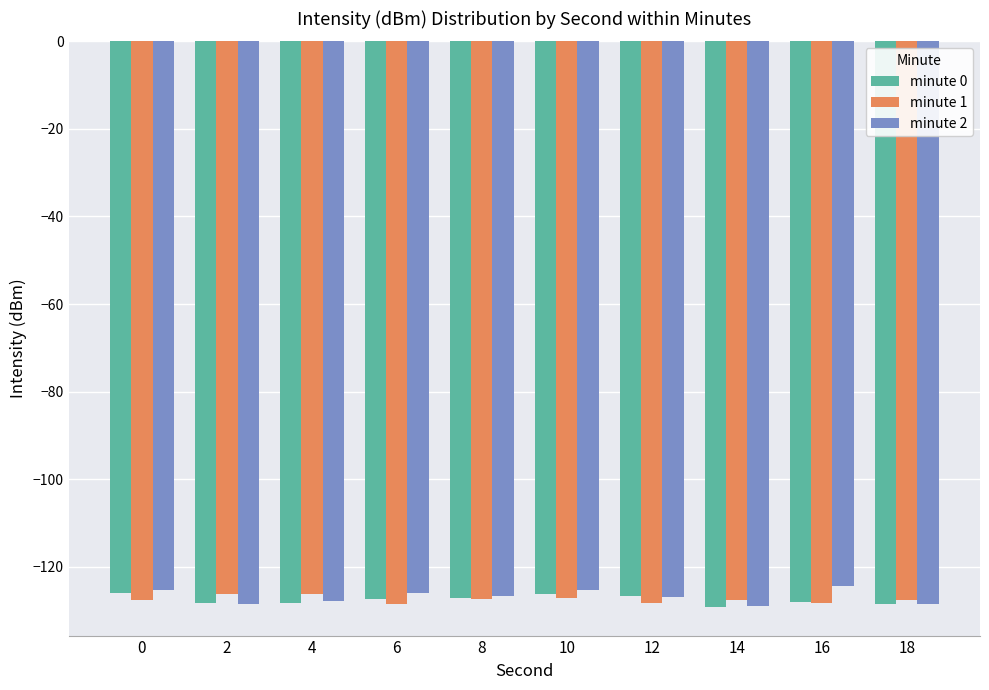

What is the total value across all series at 4?

-382.3